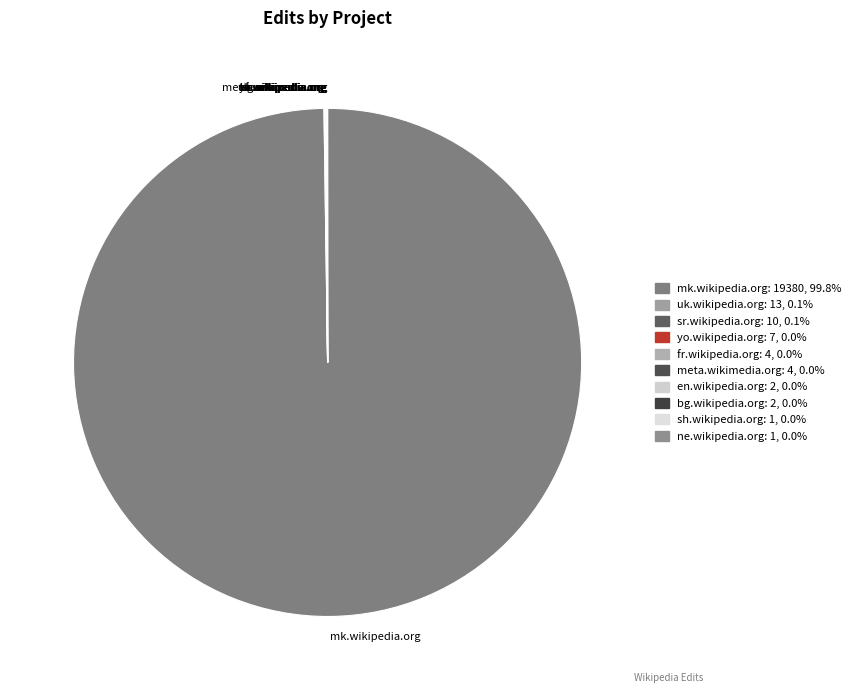

Which slice represents more than half of the pie?

mk.wikipedia.org